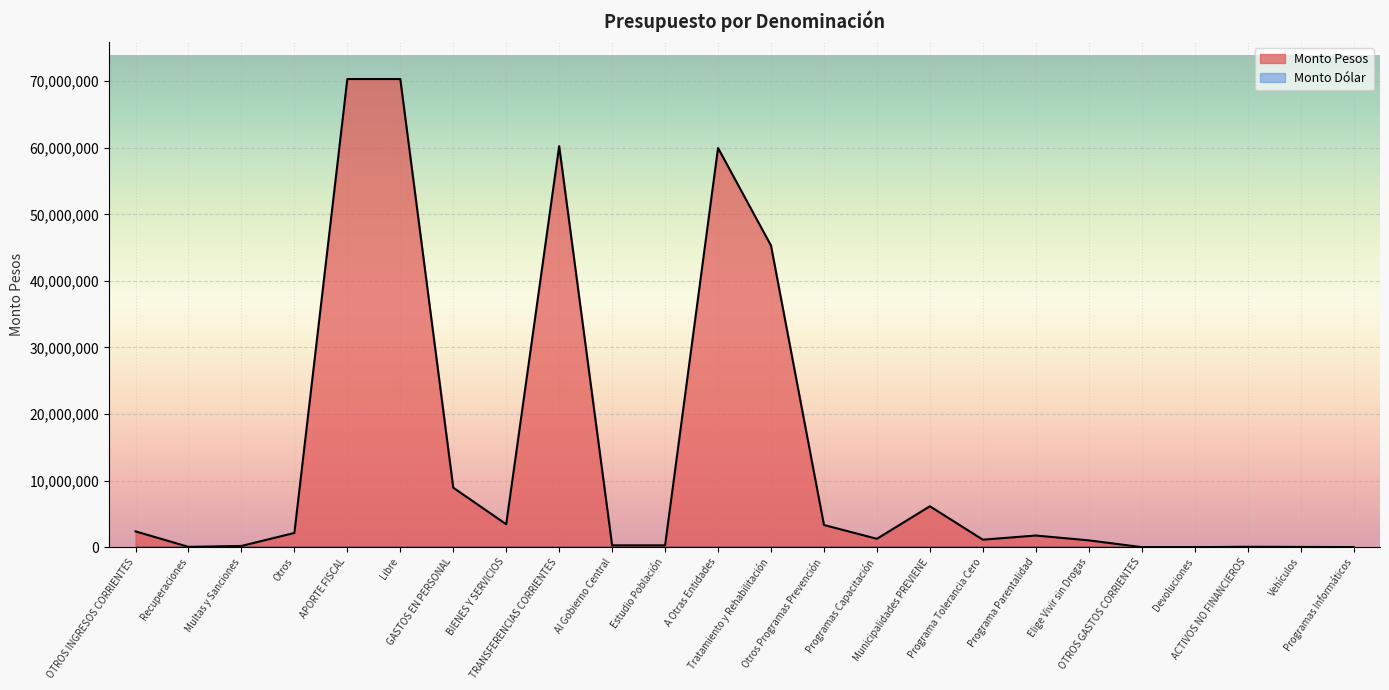

Which label corresponds to the smallest value in the chart?

OTROS GASTOS CORRIENTES